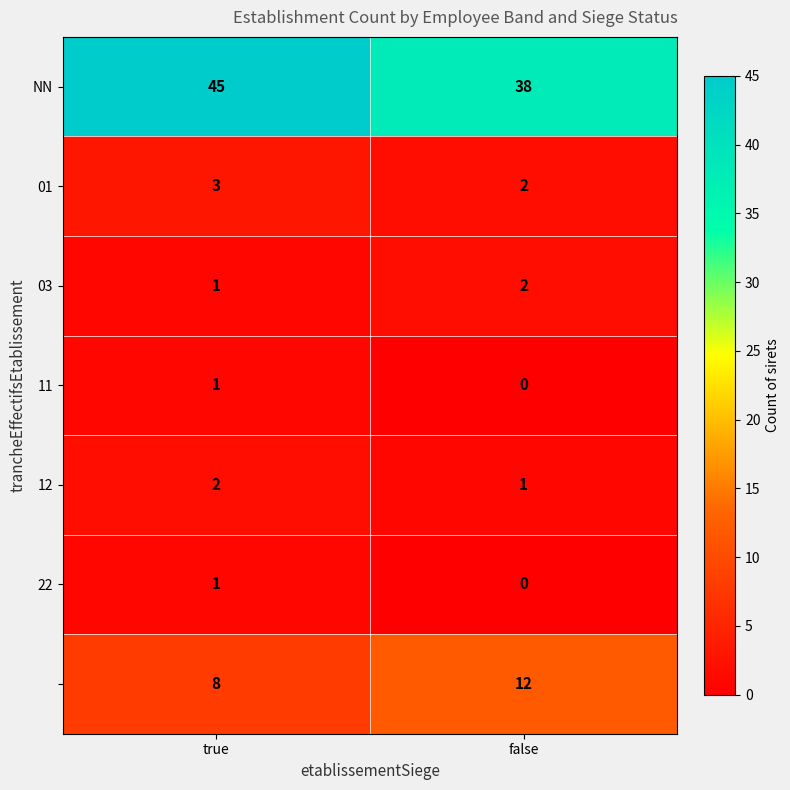

How many distinct data groups are displayed?

7